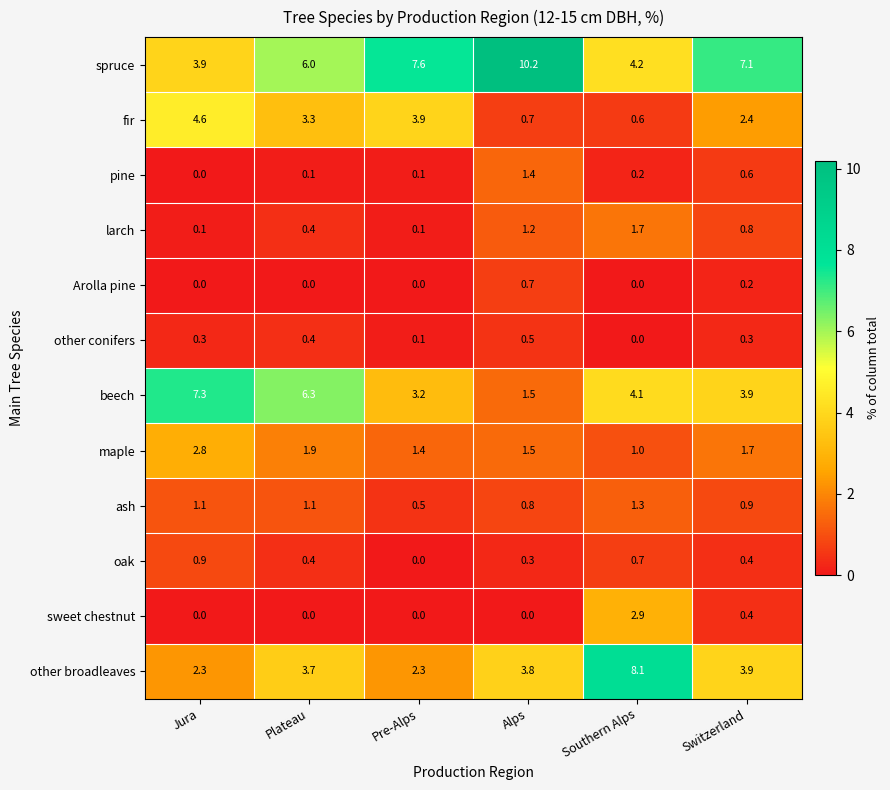

The value of sweet chestnut at Jura is -0.9. True or false?

False